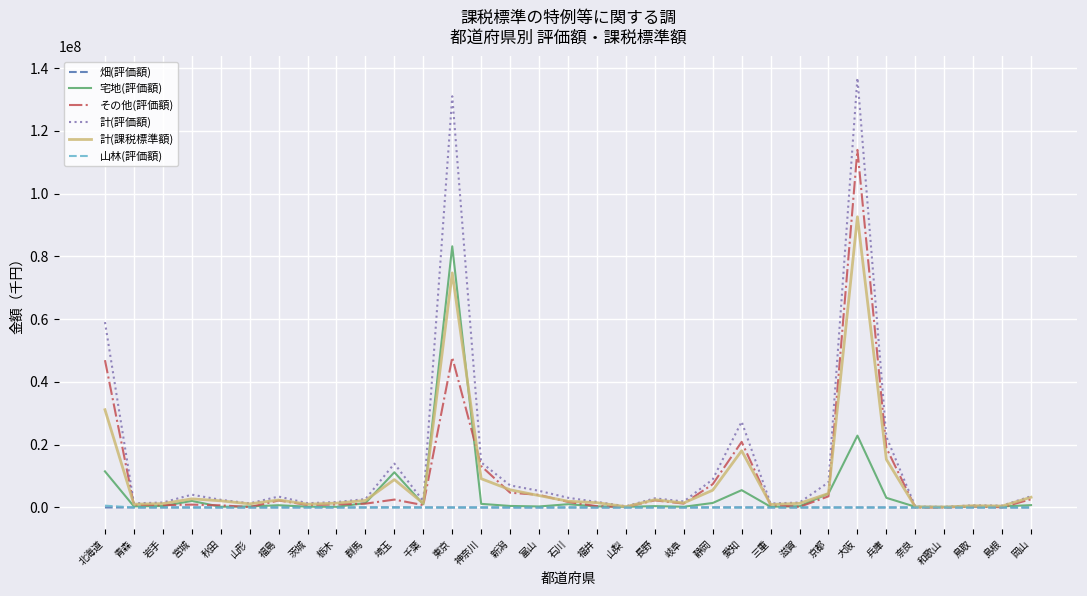

What is the difference between the second highest and second lowest values in the 宅地(評価額) series?

22706261